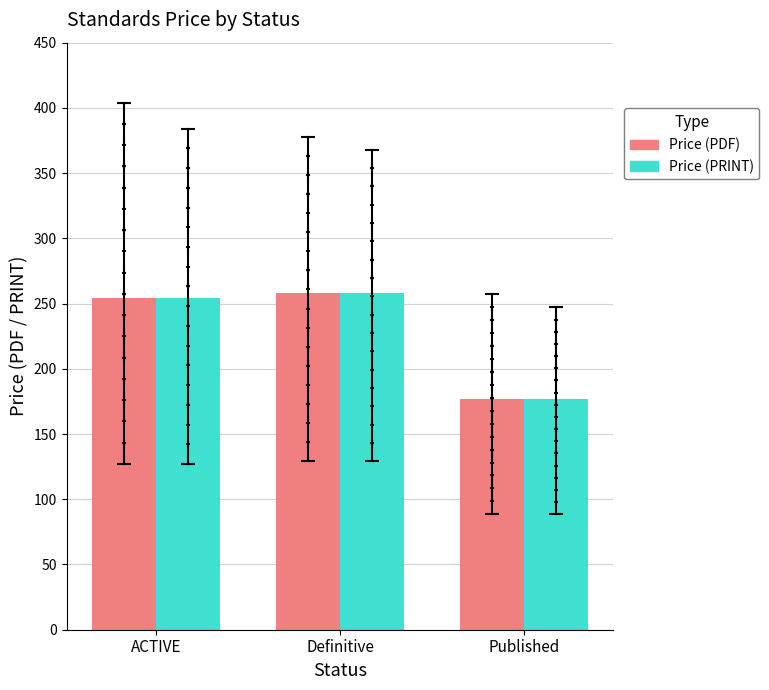

Is the value of Price (PRINT) at Definitive greater than the value of Price (PDF) at Published?

Yes